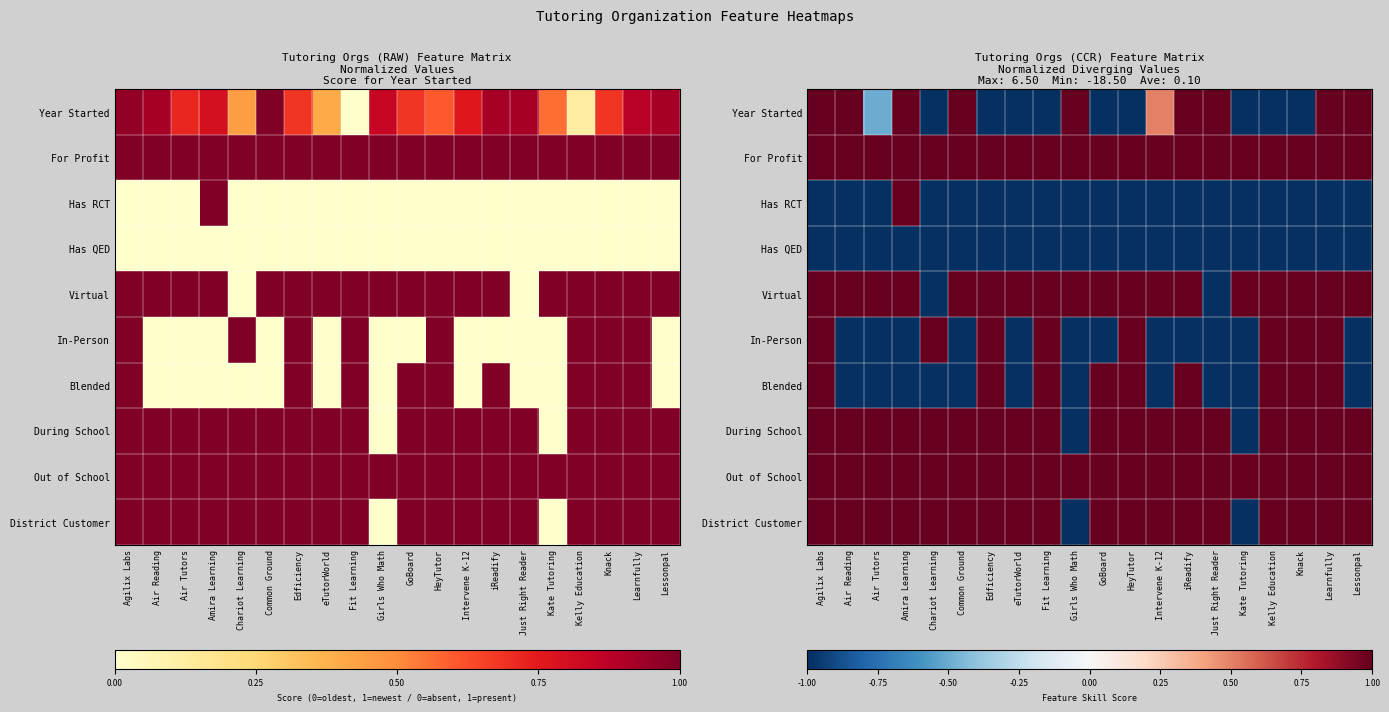

What is the spread (max minus min) of values at Girls Who Math?

3.5